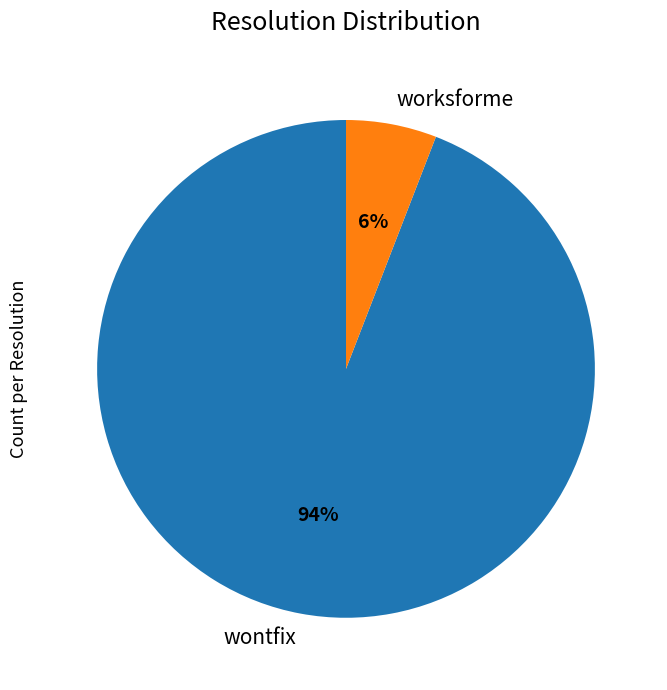

To the nearest percent, what is the combined percentage of worksforme and wontfix?

100%